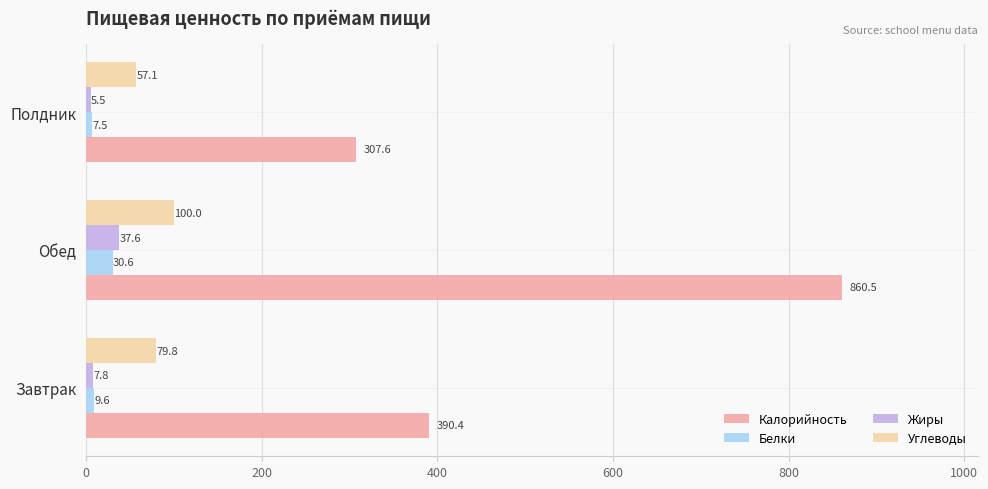

What is the greatest value displayed?

860.5